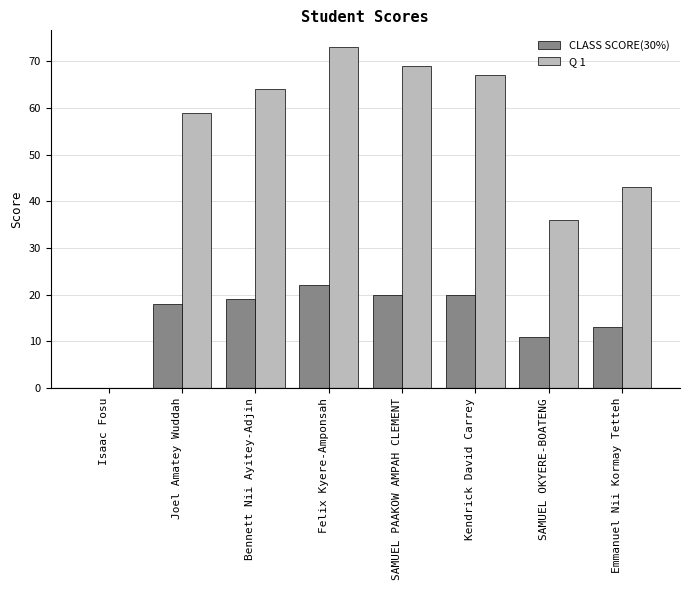

What is the sum of the CLASS SCORE(30%) values at Joel Amatey Wuddah and Isaac Fosu?

18